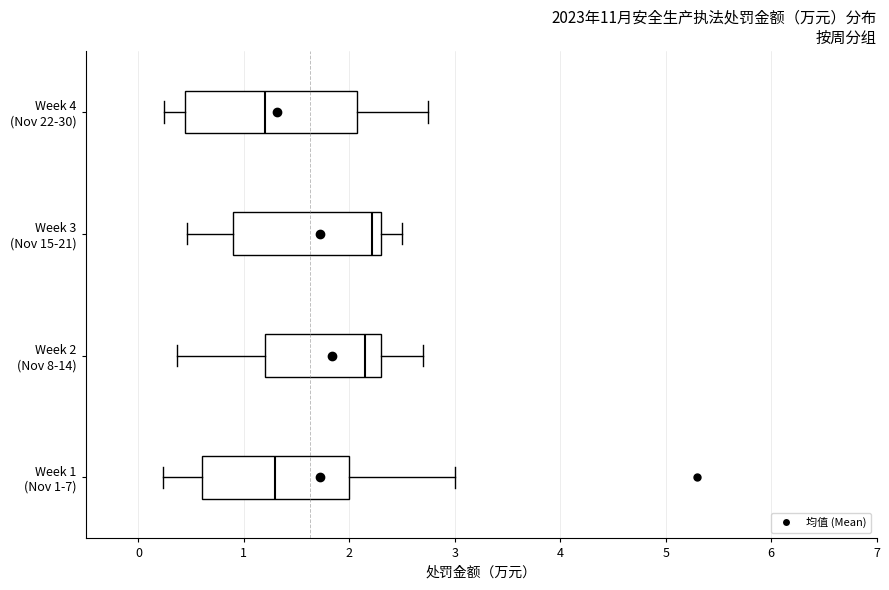

Which box is the widest, from its left edge to its right edge?

Week 4 (Nov 22-30)